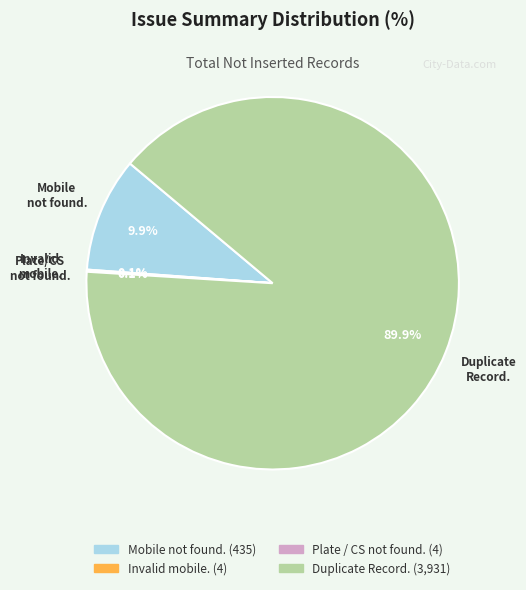

Is there any slice that represents more than half of the pie?

Yes